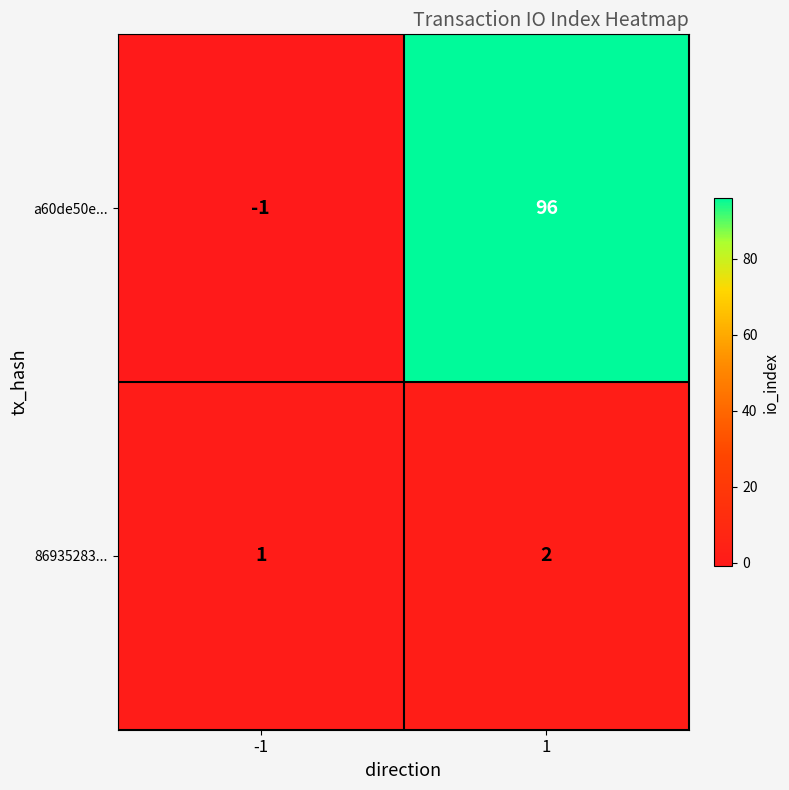

What is the sum of all 86935283... values?

3